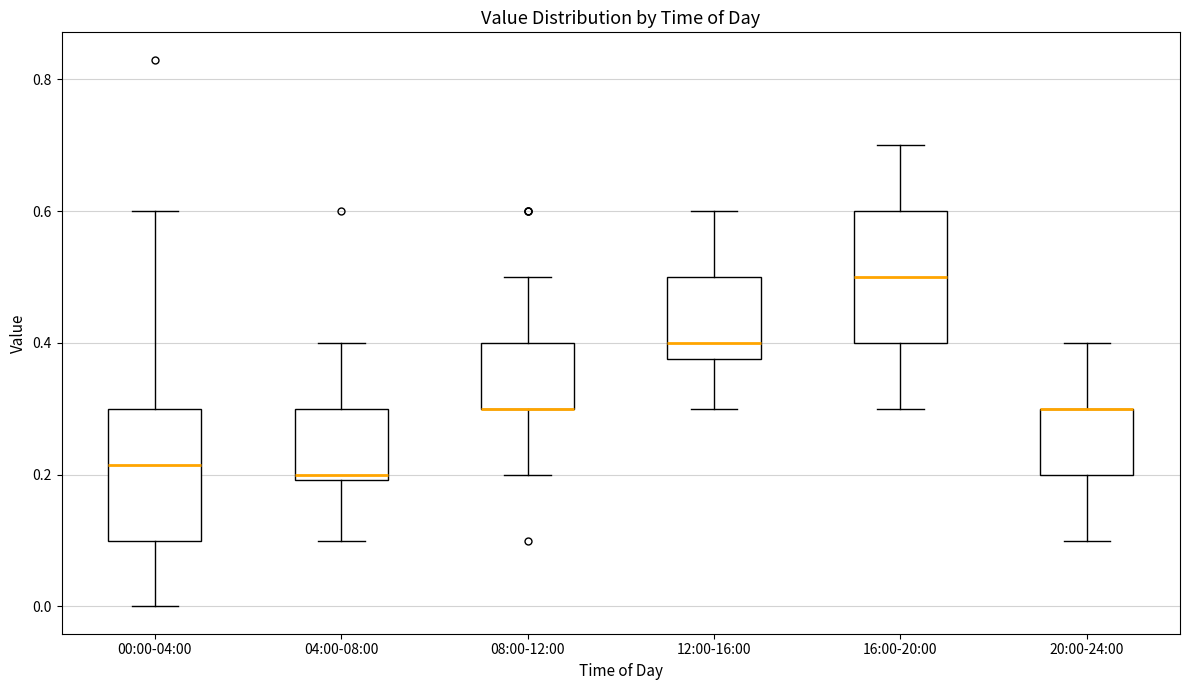

Where is the upper edge of the box for 16:00-20:00 on the y-axis? The values are not printed on the chart, so give them approximately, as read against the axis.

0.60